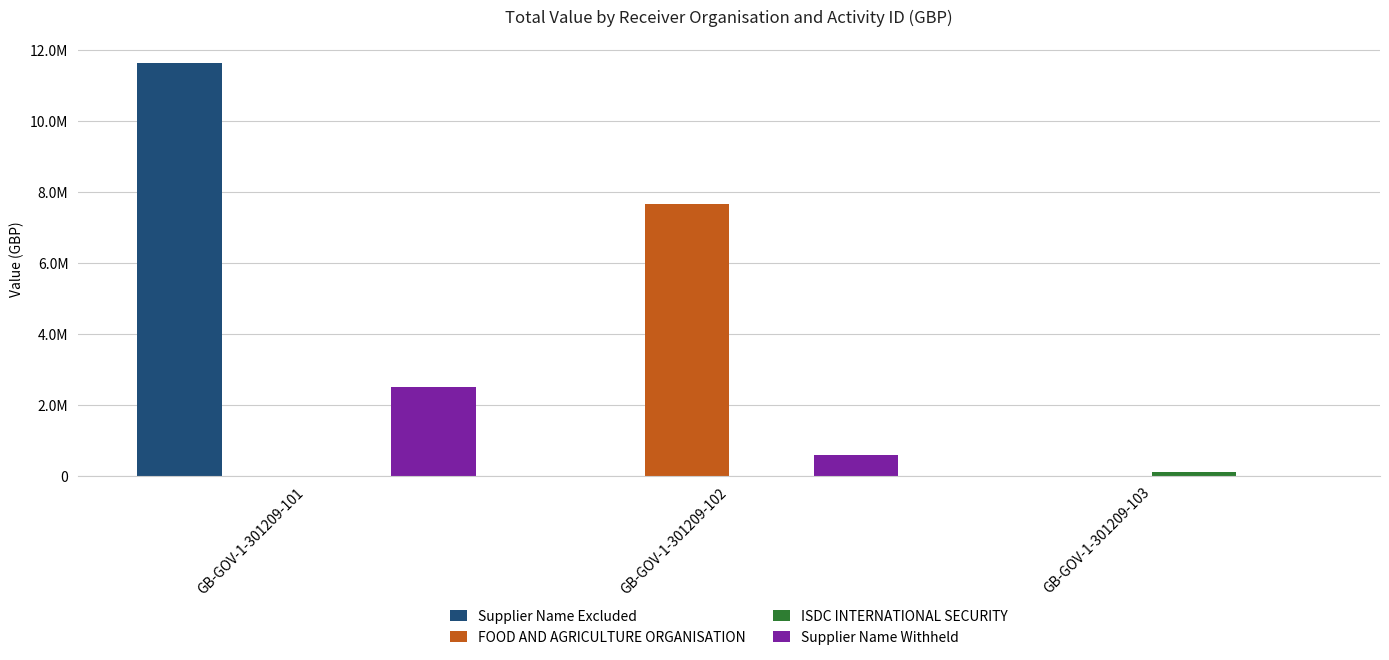

What is the difference between the maximum and minimum values in the Supplier Name Excluded series?

11650665